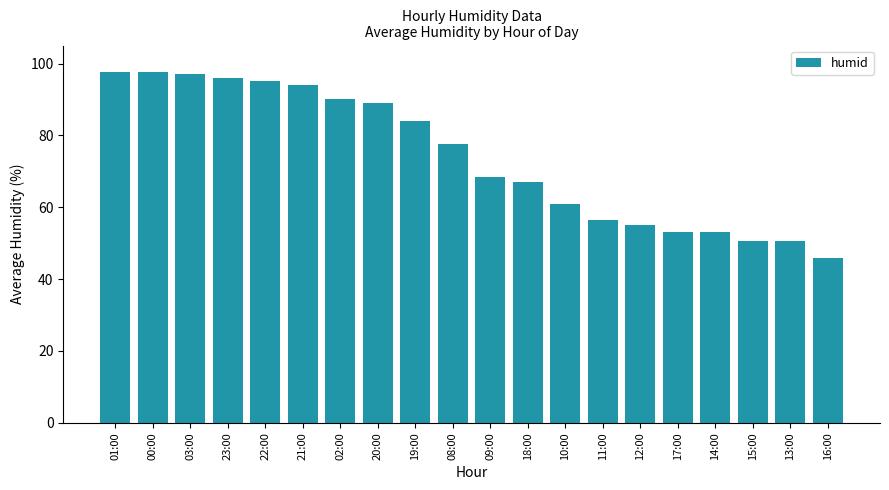

The chart shows a value of 67.0 at 18:00. True or false?

True